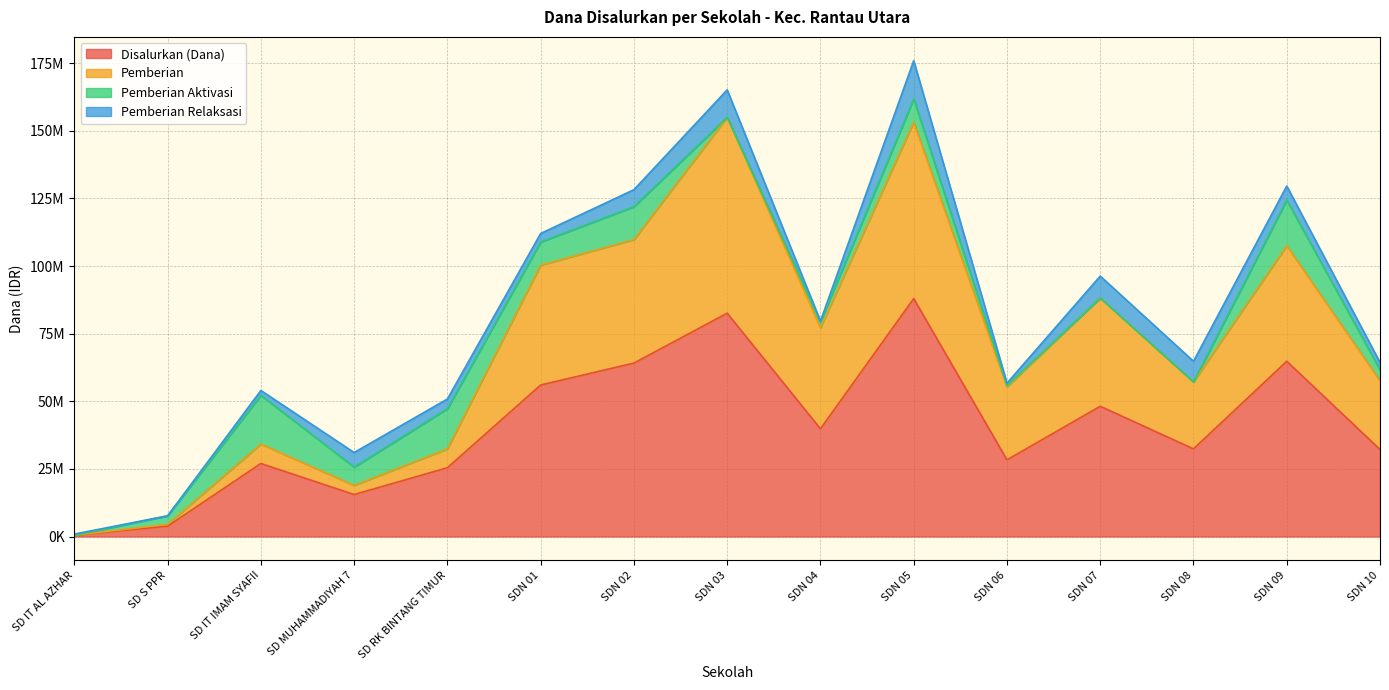

Between SDN 09 and SD IT IMAM SYAFII, which is larger?

SDN 09